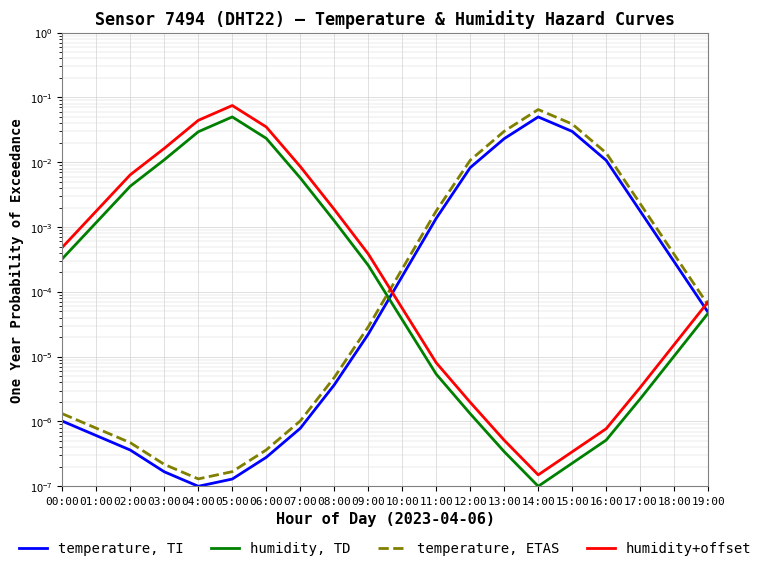

What is the sum of all temperature, ETAS values?

0.2